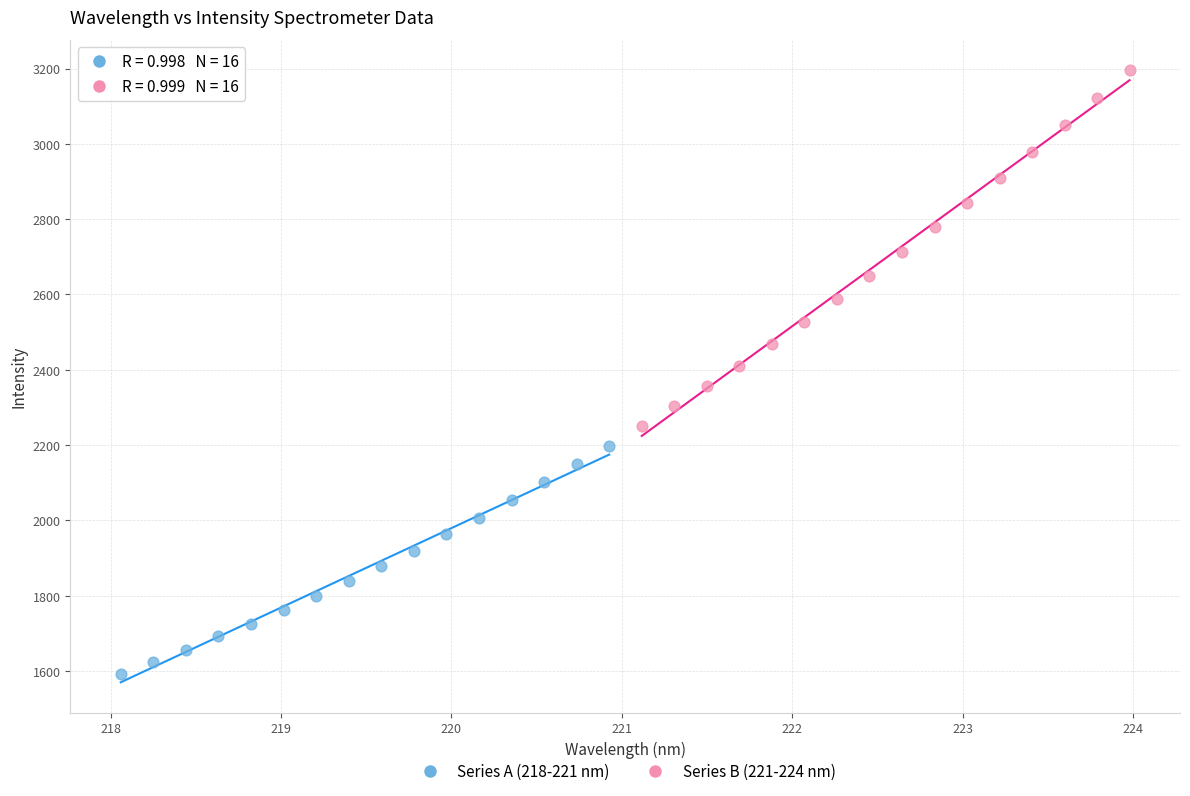

Which series contains the highest Y value?

Series B (221-224 nm)